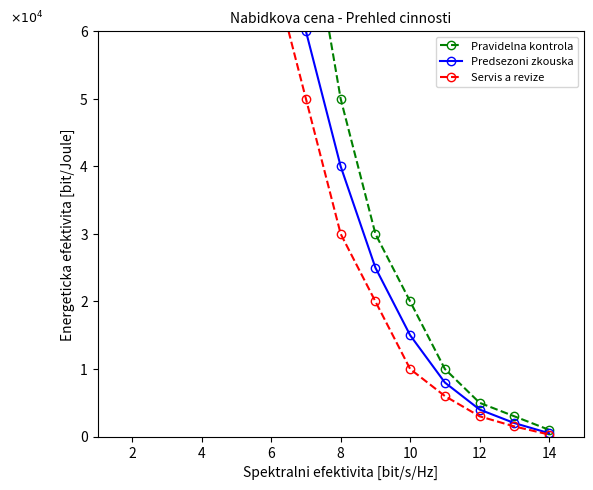

True or false: Pravidelna kontrola and Servis a revize cross at least once.

False